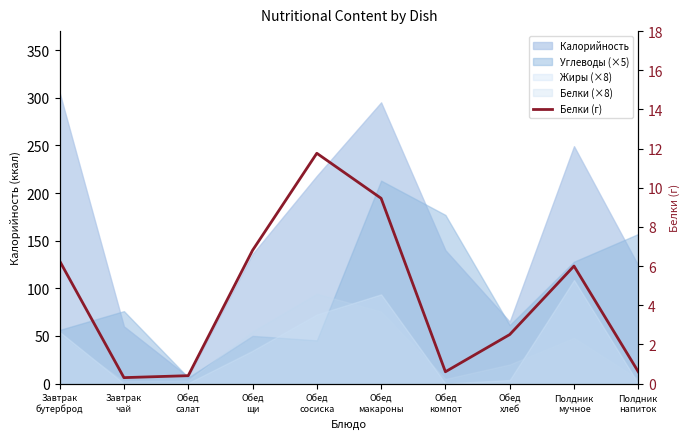

What is the label of the 10th point from the right?

Завтрак
бутерброд